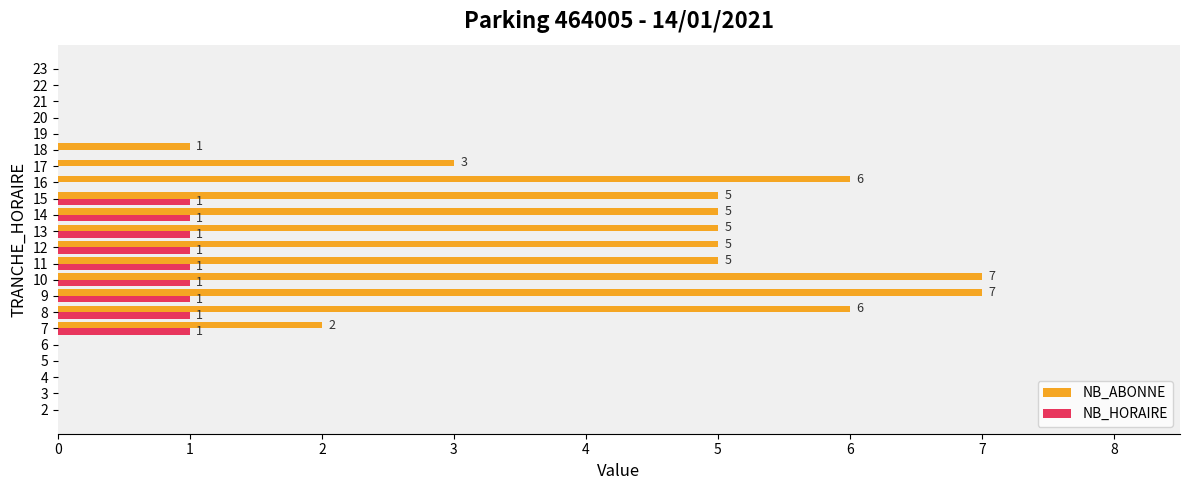

True or false: NB_HORAIRE has a value of 0 at 20.

True